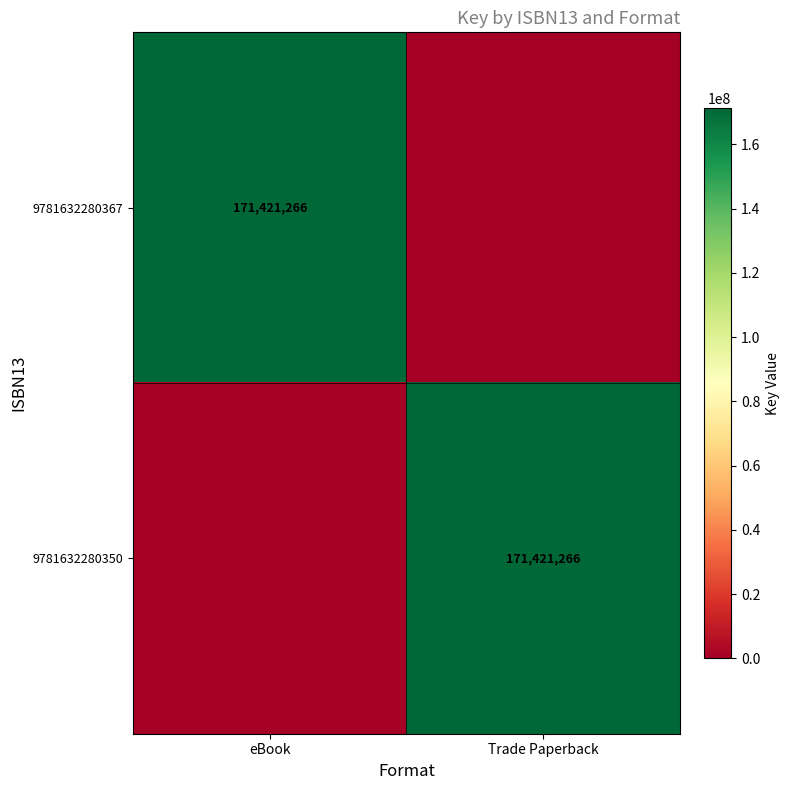

What is the spread (max minus min) of values at Trade Paperback?

171421266